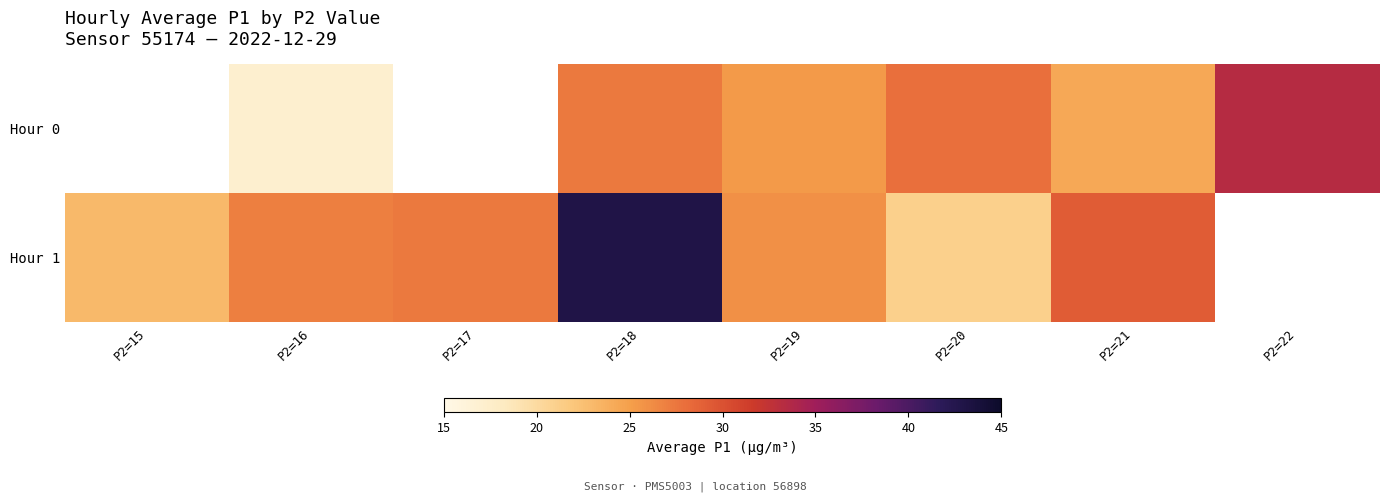

Is it true that Hour 0 equals 28.0 at P2=20?

True